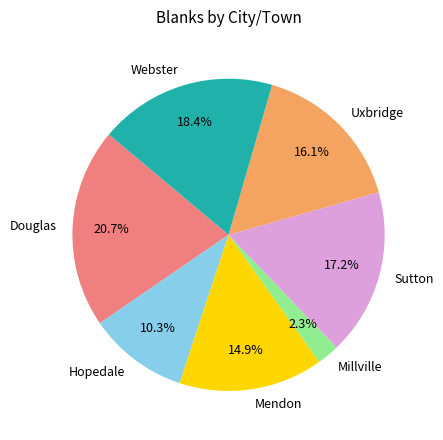

Which slice is the smallest?

Millville